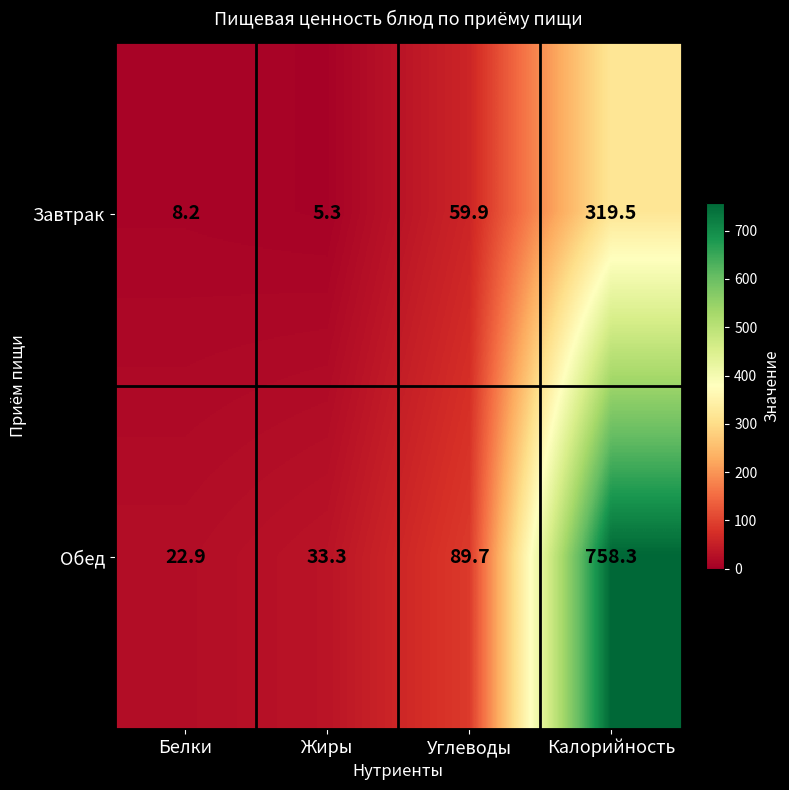

What is the difference between the maximum and second lowest values in the Завтрак series?

311.3